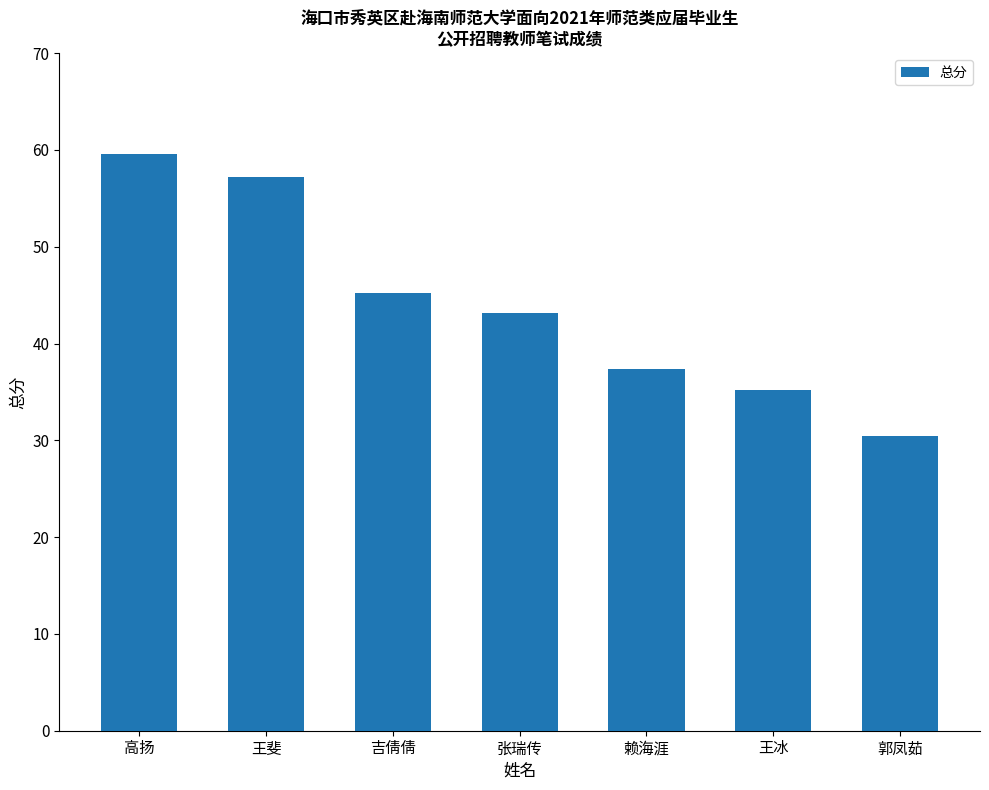

How many values are below 43?

3